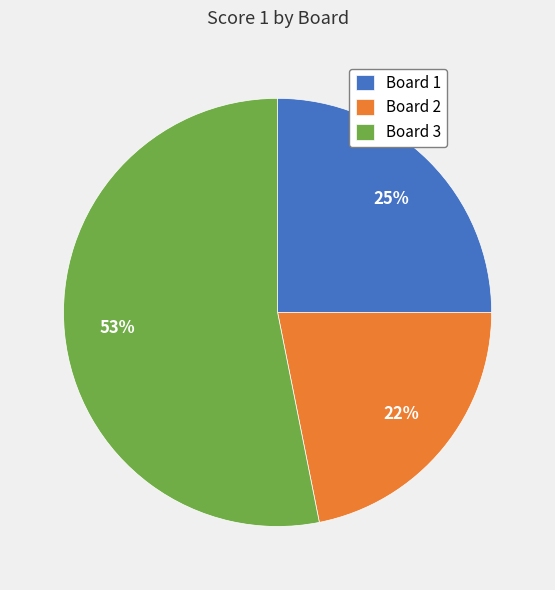

Rank the categories by value from highest to lowest.

Board 3, Board 1, Board 2